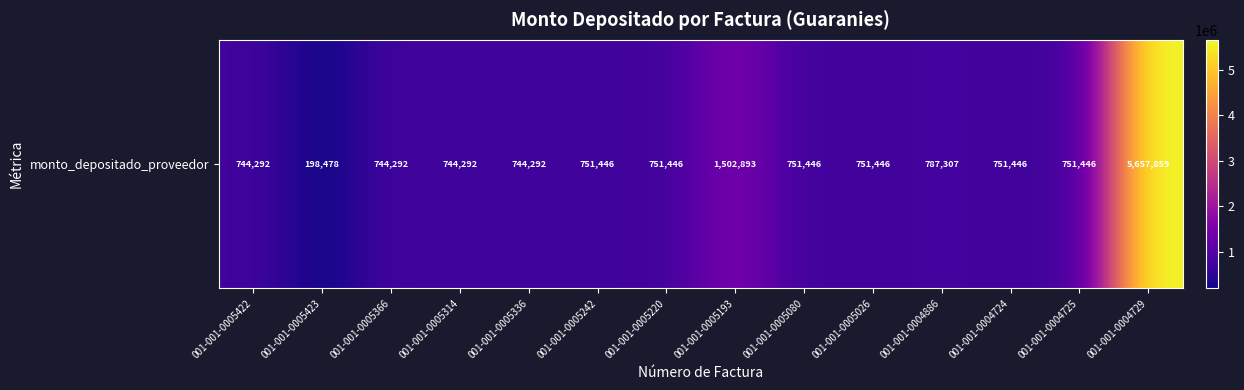

What is the maximum value shown in the chart?

5657859